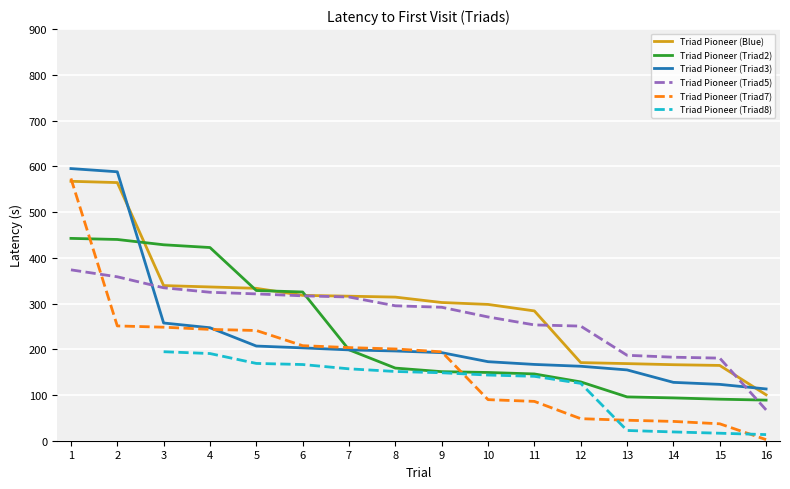

What is the sum of the Triad Pioneer (Triad5) values at 2 and 7?

672.6